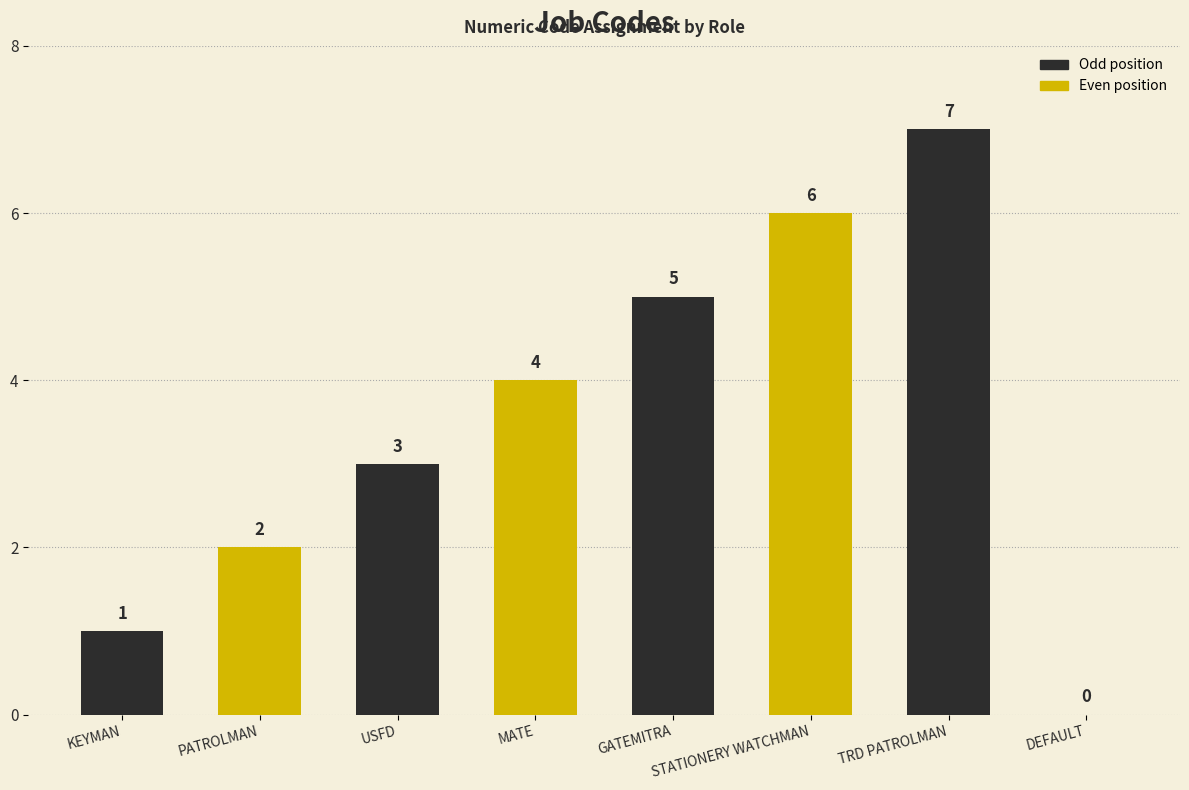

The chart shows a value of 3 at USFD. True or false?

True